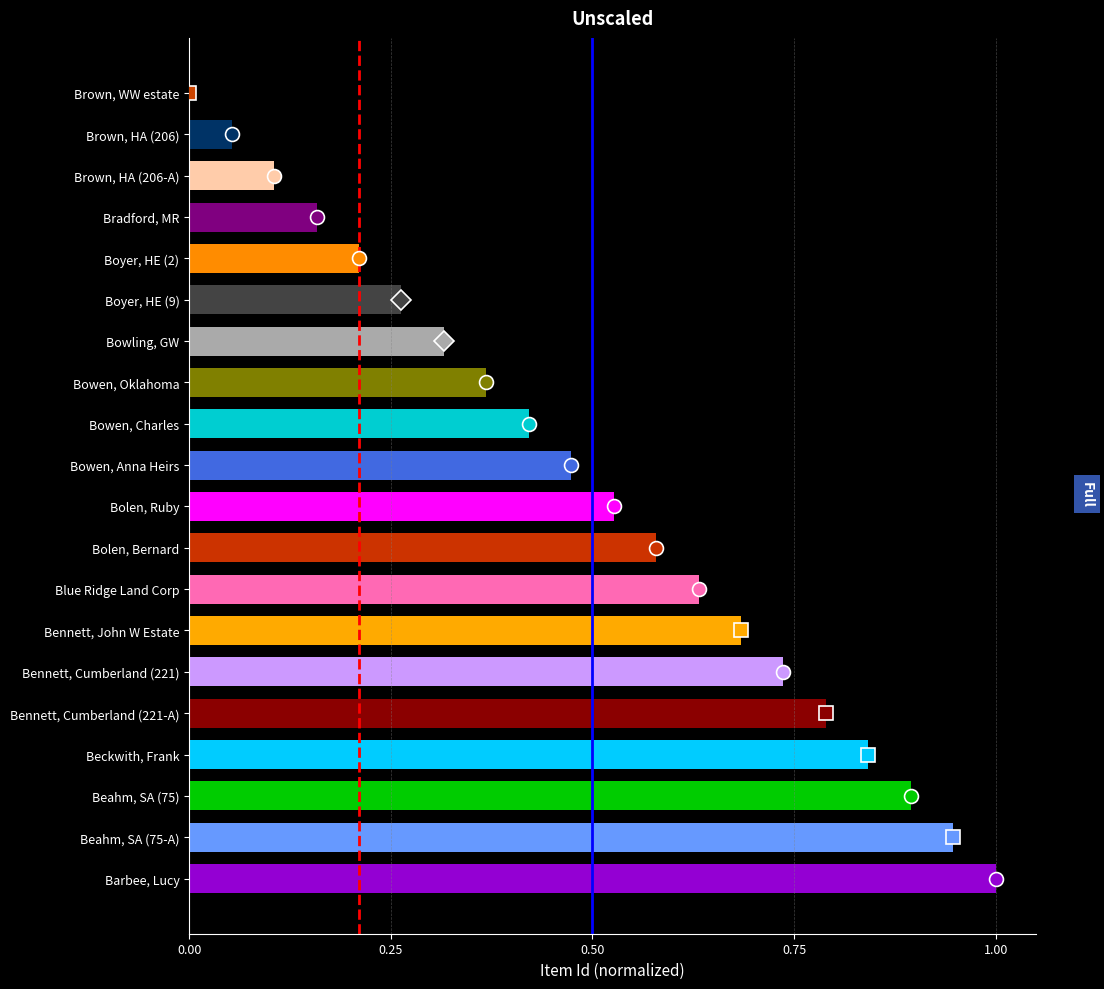

The value of Reference at 0.25 is 1. True or false?

False